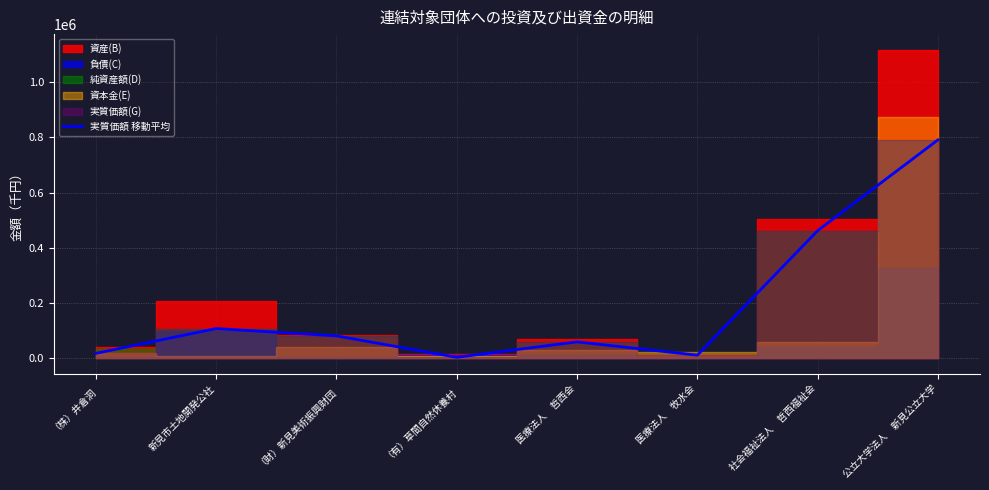

What value does the data have at （株）井倉洞?

17413